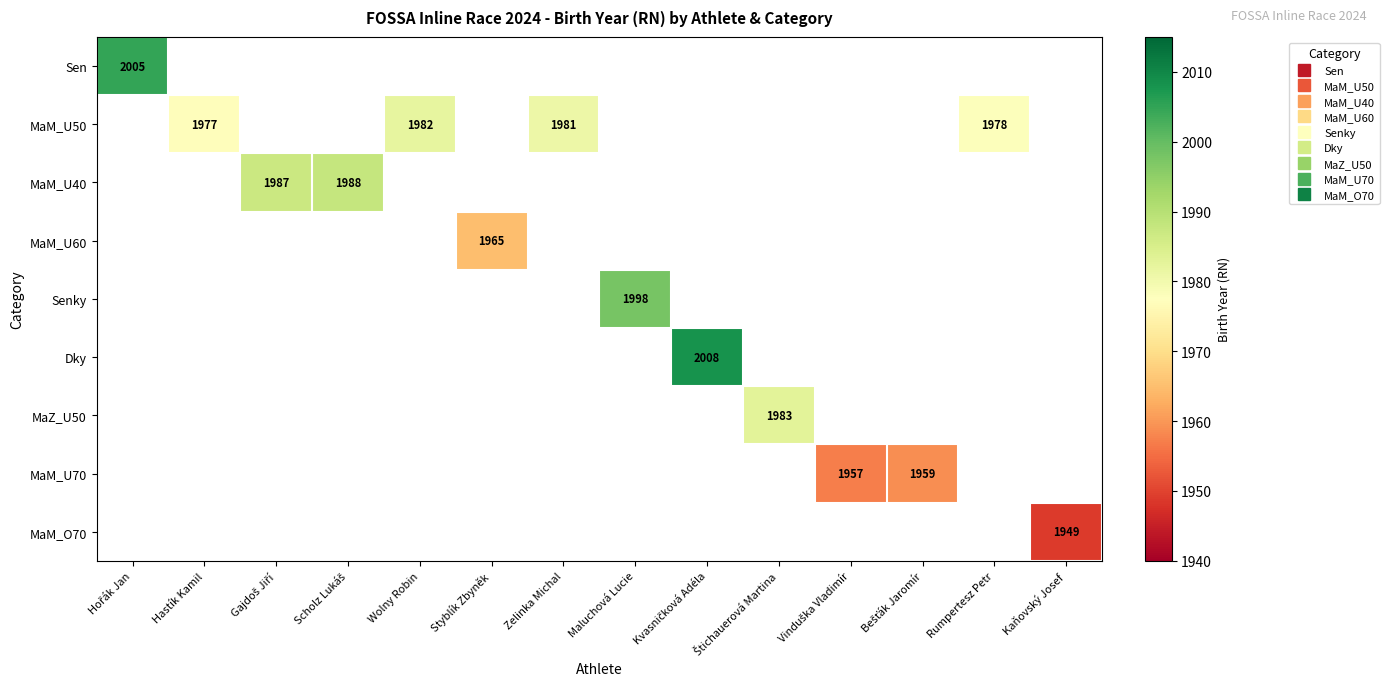

How many positive values does the Senky series have?

1